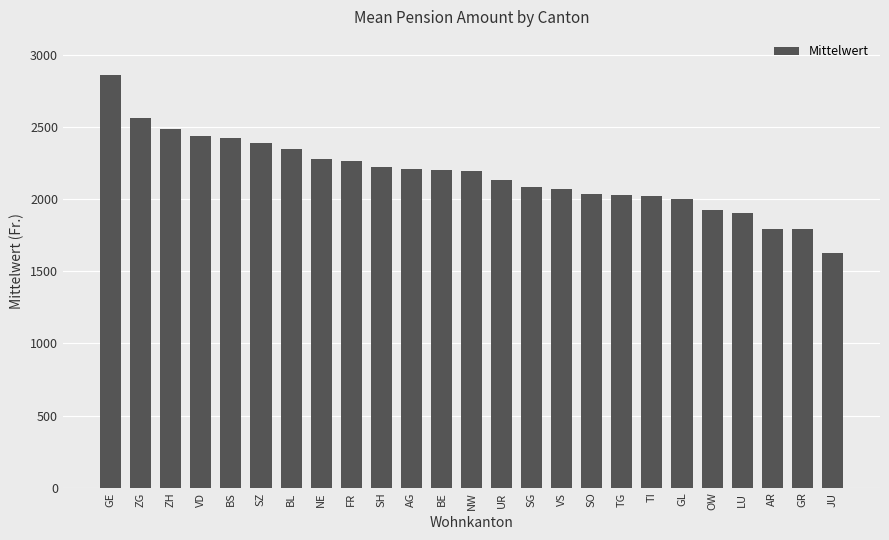

What is the ratio of the value at AR to the value at TI?

0.9